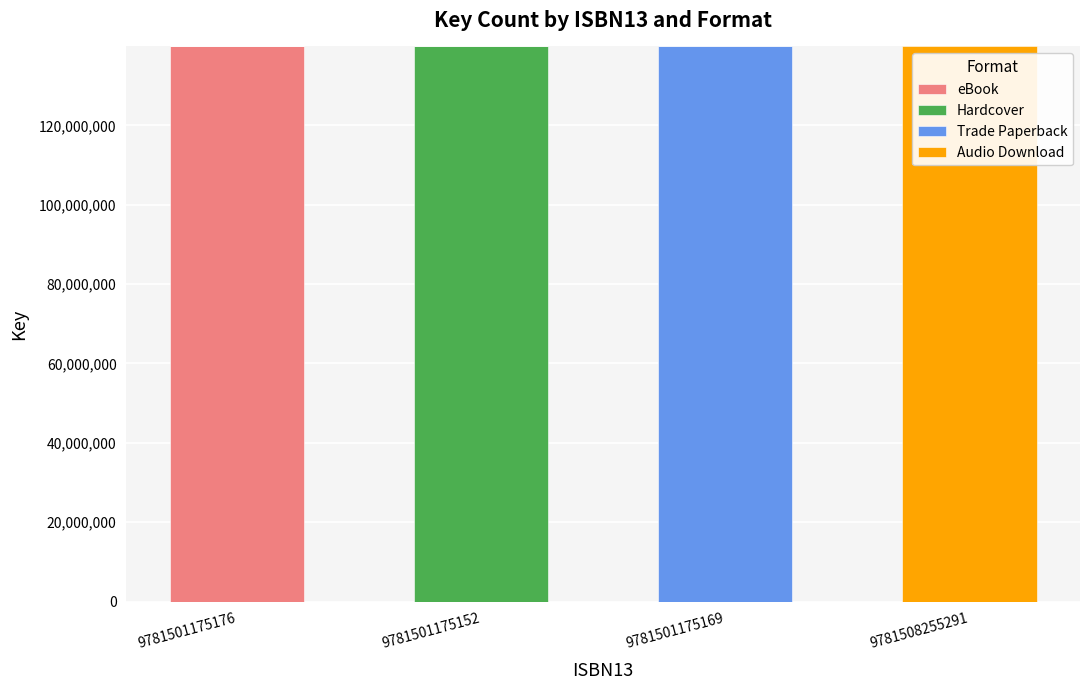

What is the total value across all series at 9781508255291?

139871165